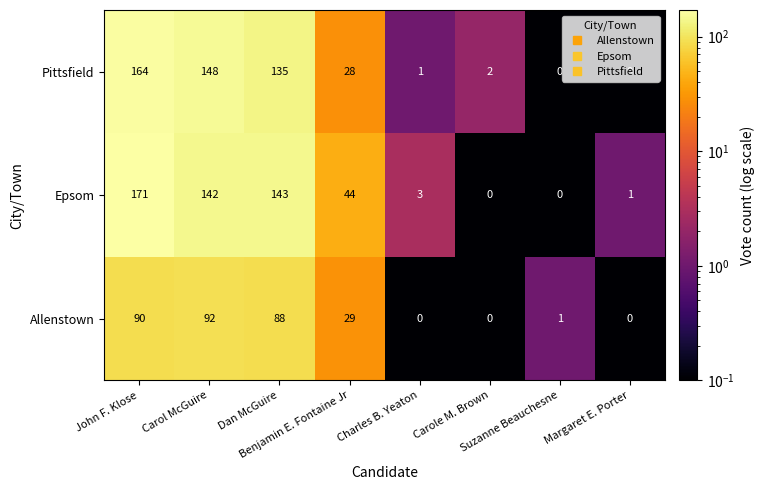

Which series has the largest total across all categories?

Epsom